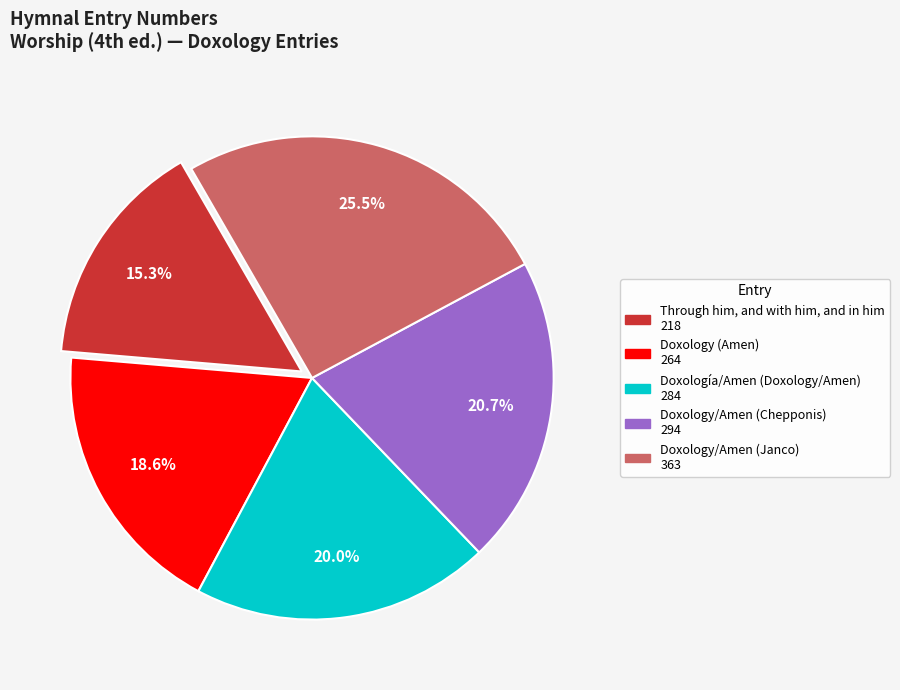

Which slice is the smallest?

Through him, and with him, and in him